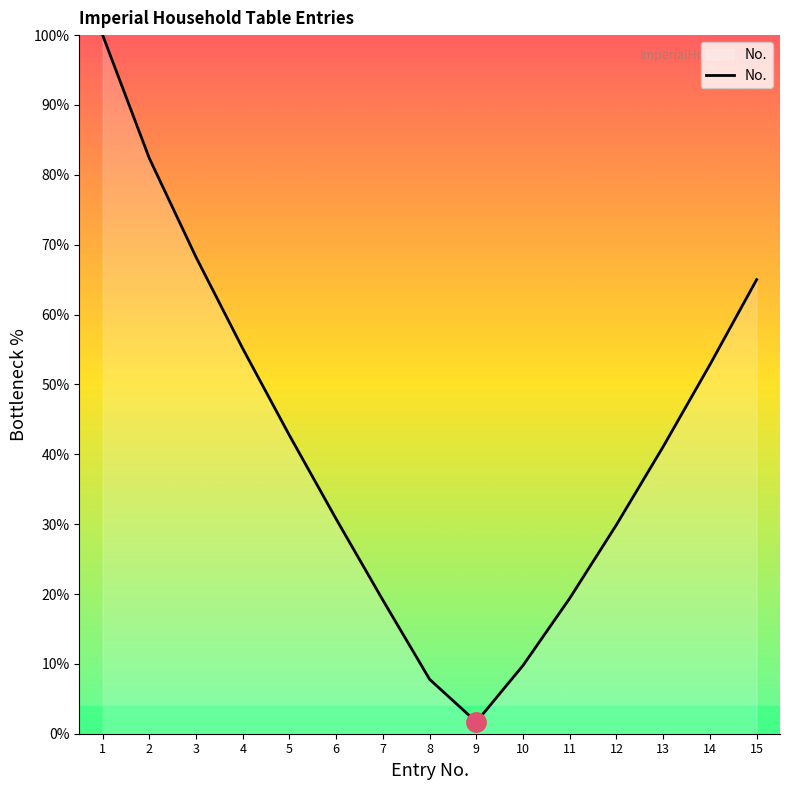

True or false: the data shows 18.9 at 15.

False